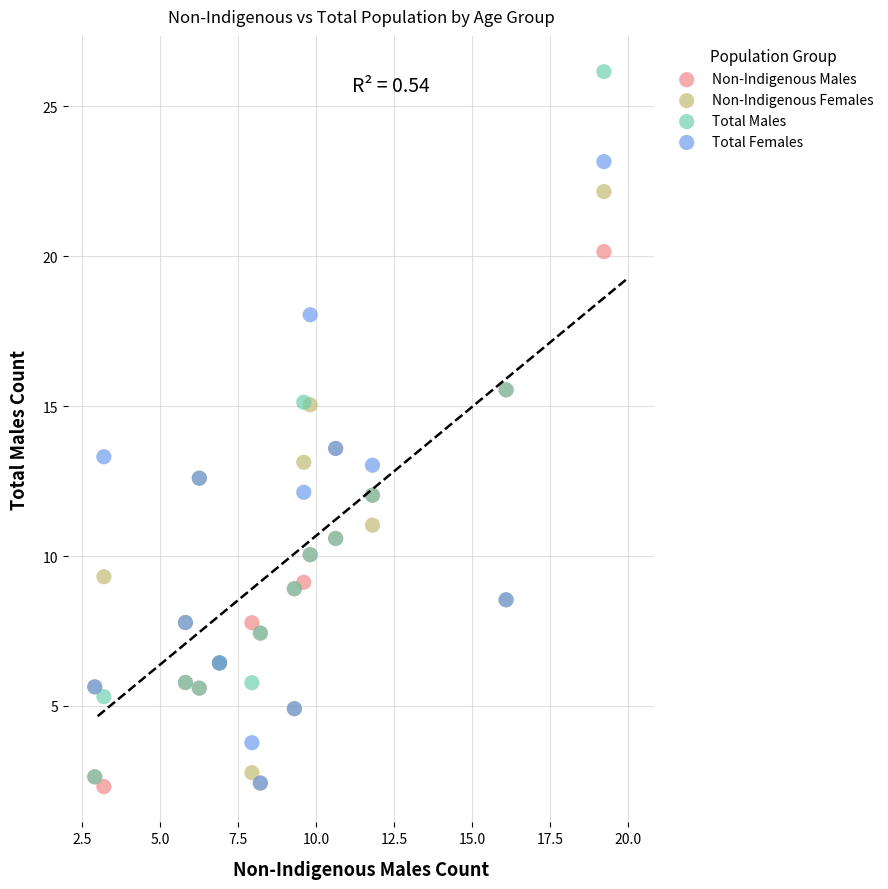

What are all the series names shown in the legend?

Non-Indigenous Males, Non-Indigenous Females, Total Males, Total Females